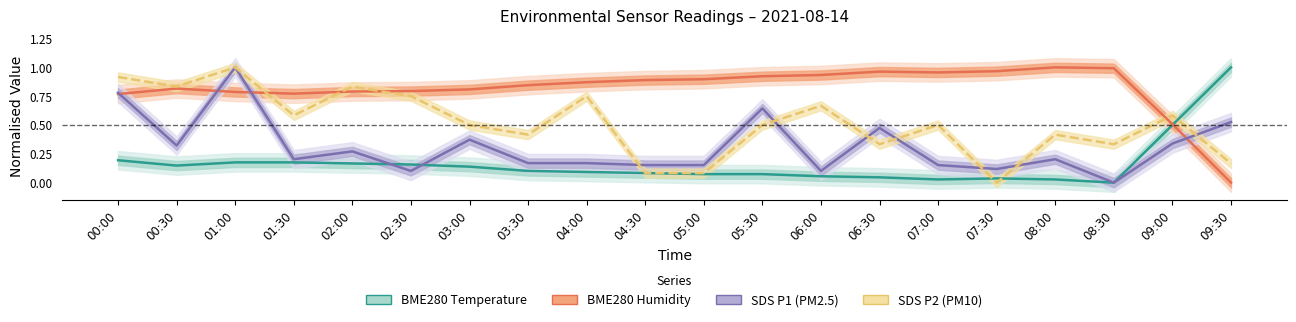

What is the difference between the maximum and minimum values in the BME280 Temperature series?

1.0